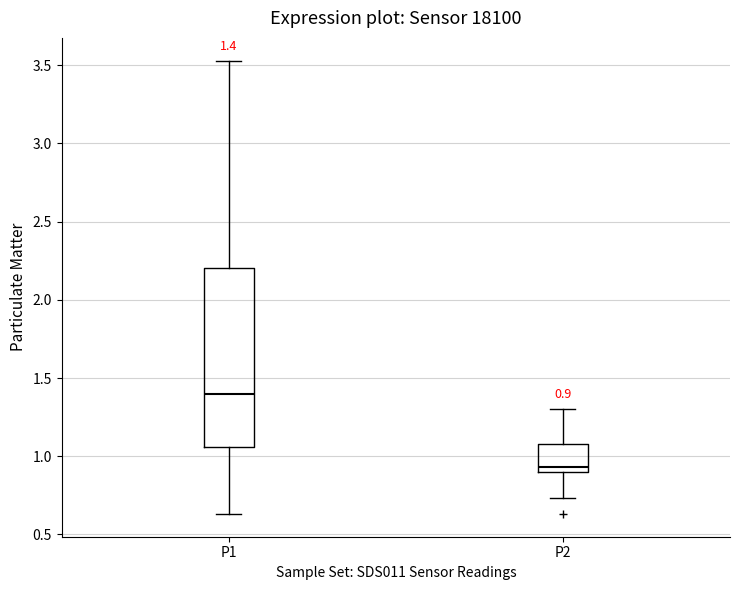

Which box has the lowest median line?

P2